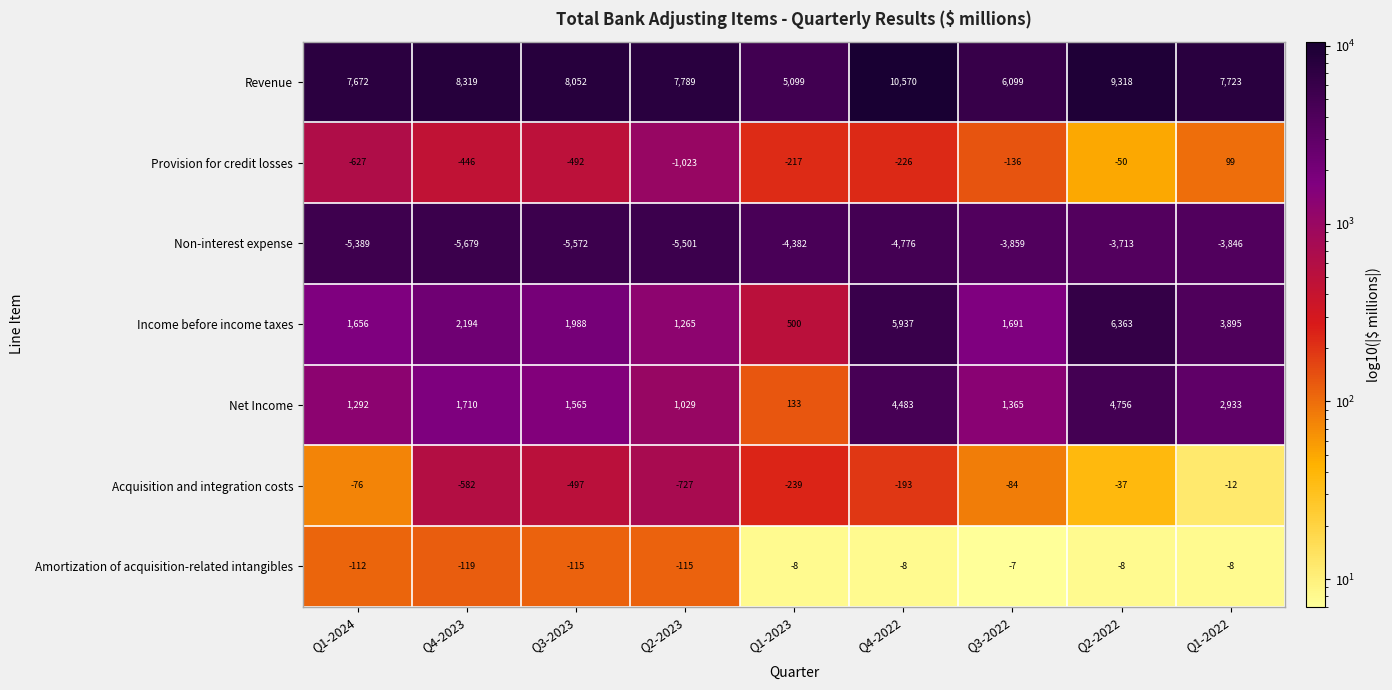

At which category is the sum across all series the highest?

Q2-2022